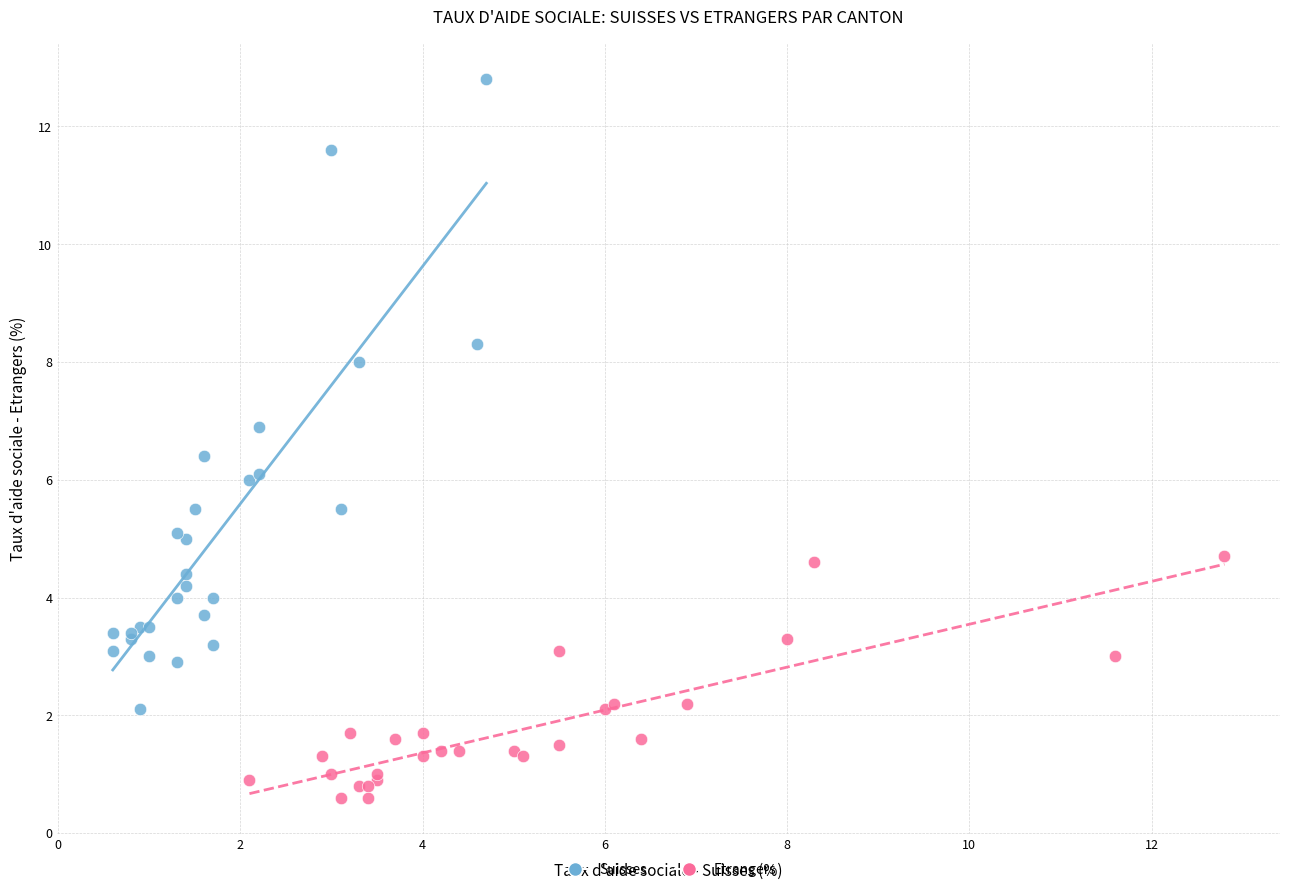

Which series reaches the maximum Y coordinate?

Suisses